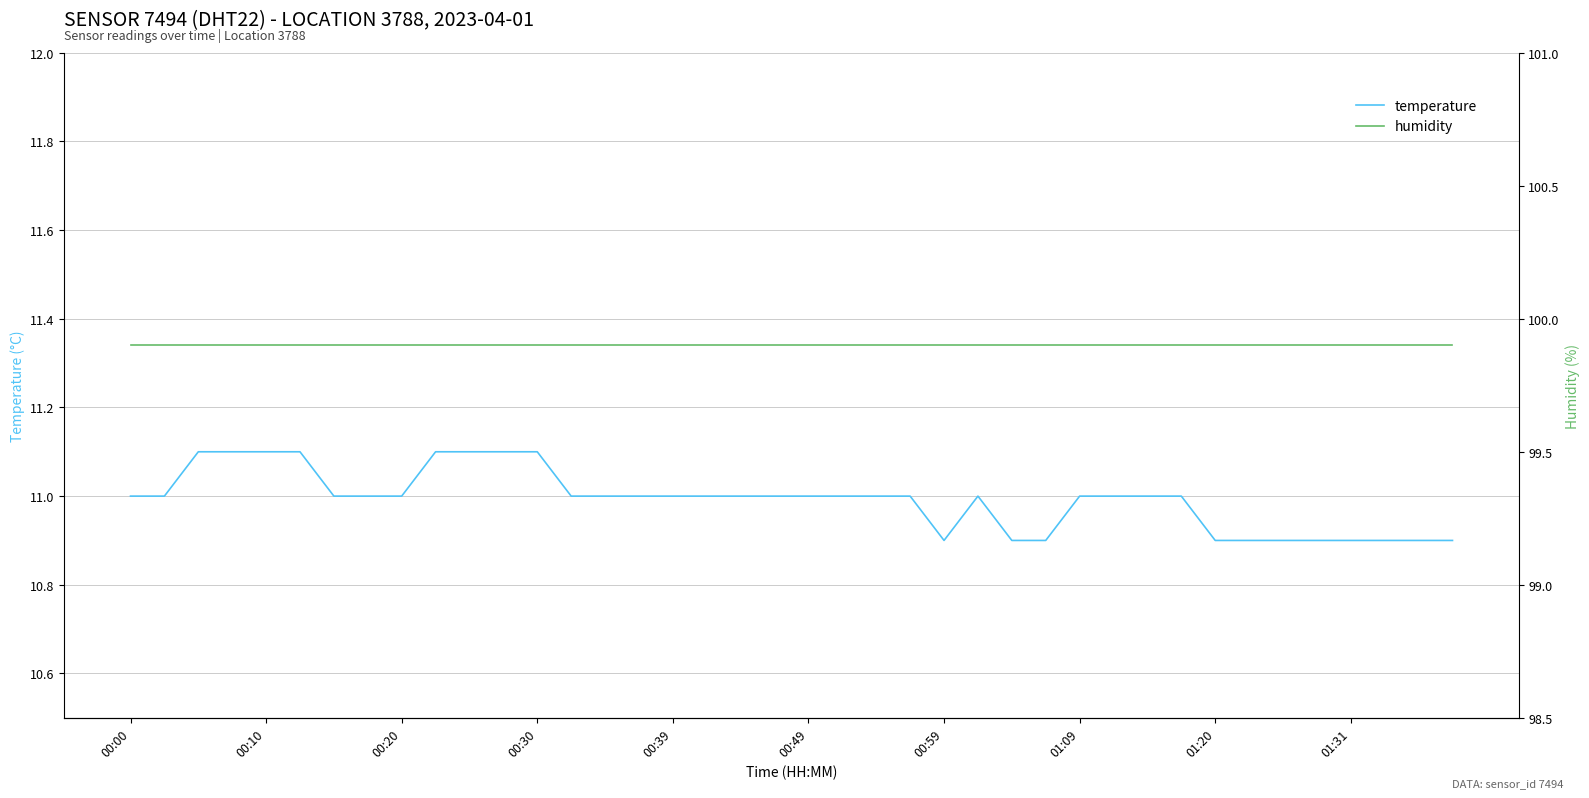

Count the number of data series in this chart.

2